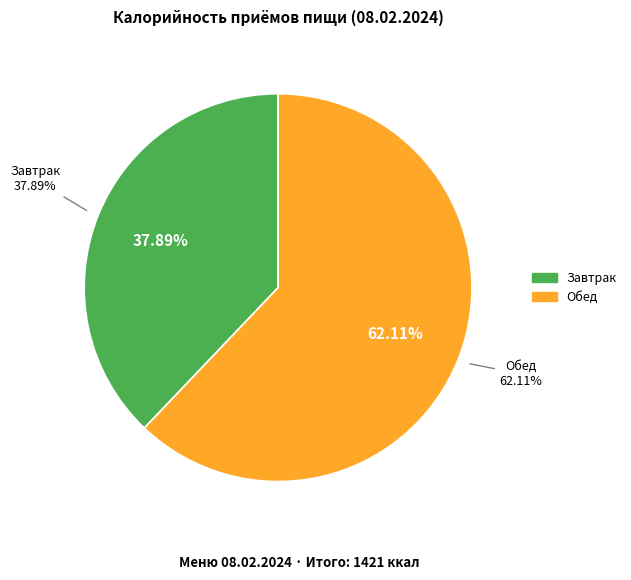

To the nearest percent, what portion does Обед represent?

62%